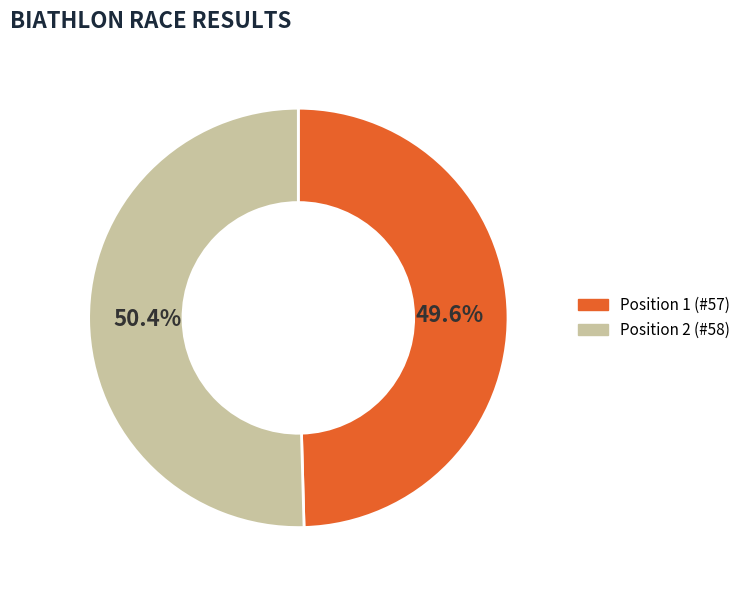

Count the number of slices in the pie.

2